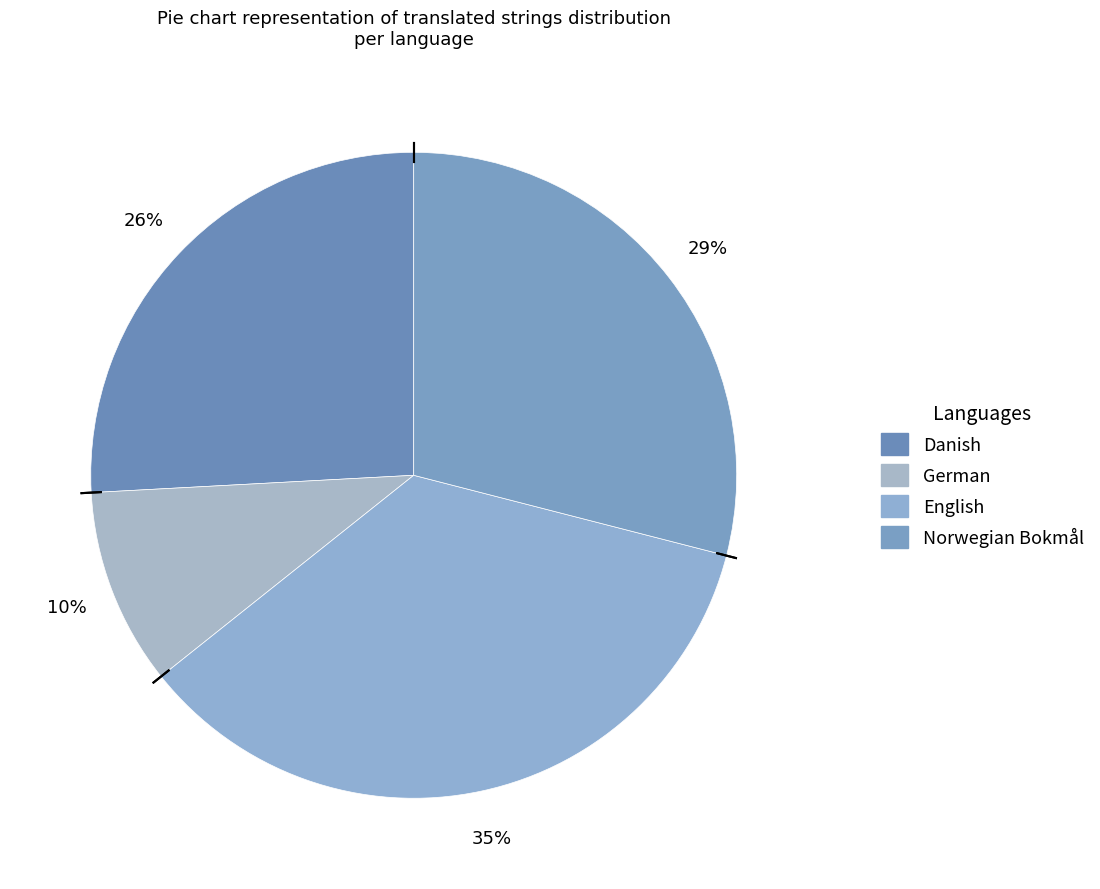

To the nearest percent, what is the average slice percentage?

25%